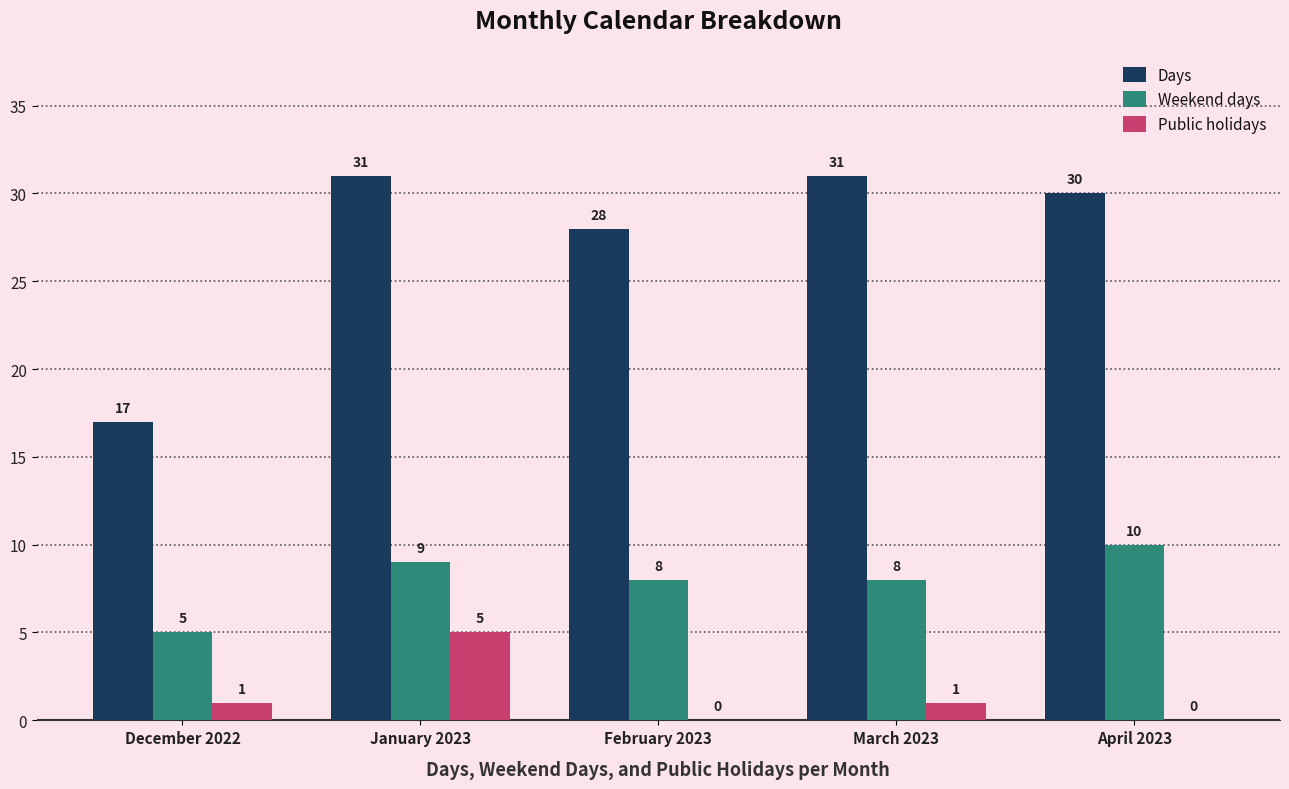

What are all the series names shown in the legend?

Days, Weekend days, Public holidays